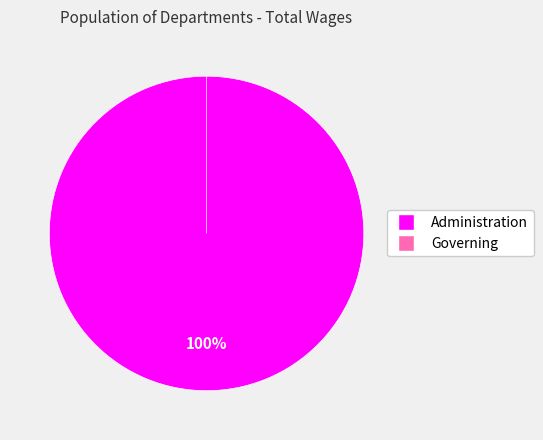

Combined, what portion of the pie is Administration and Governing?

100.0%